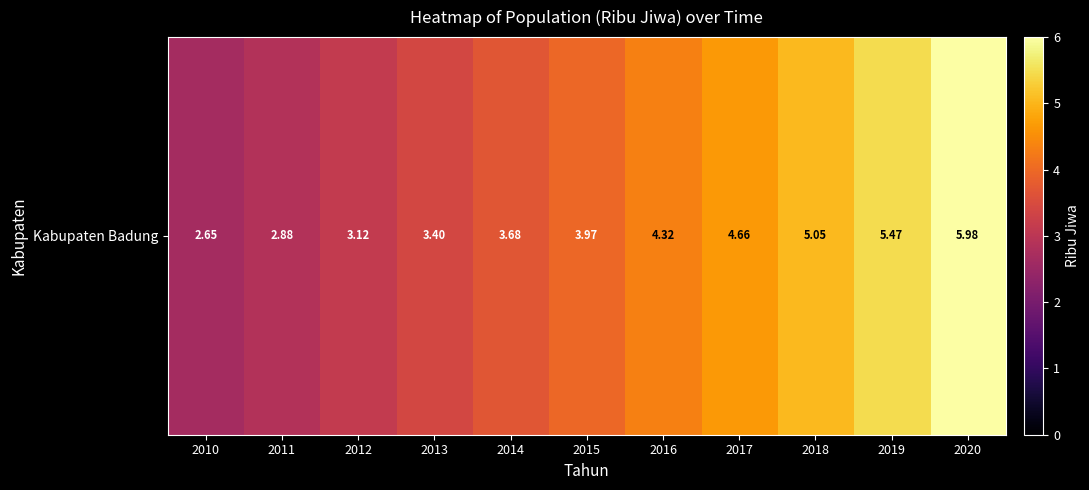

Read the value at 2012.

3.1